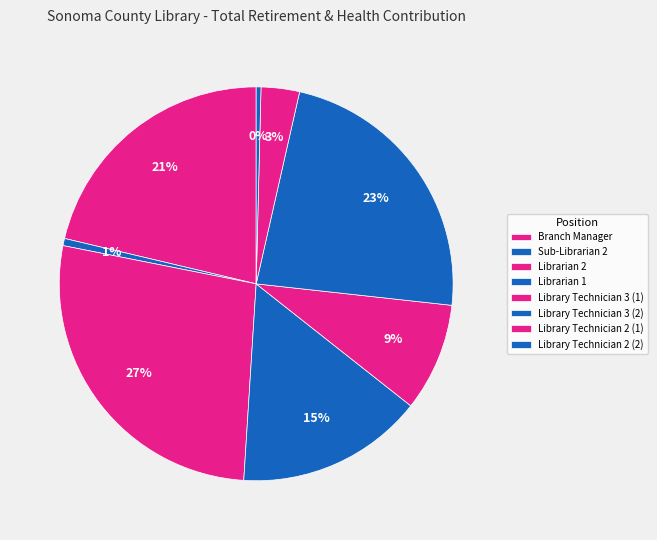

To the nearest percent, what percentage of the pie is Sub-Librarian 2?

1%